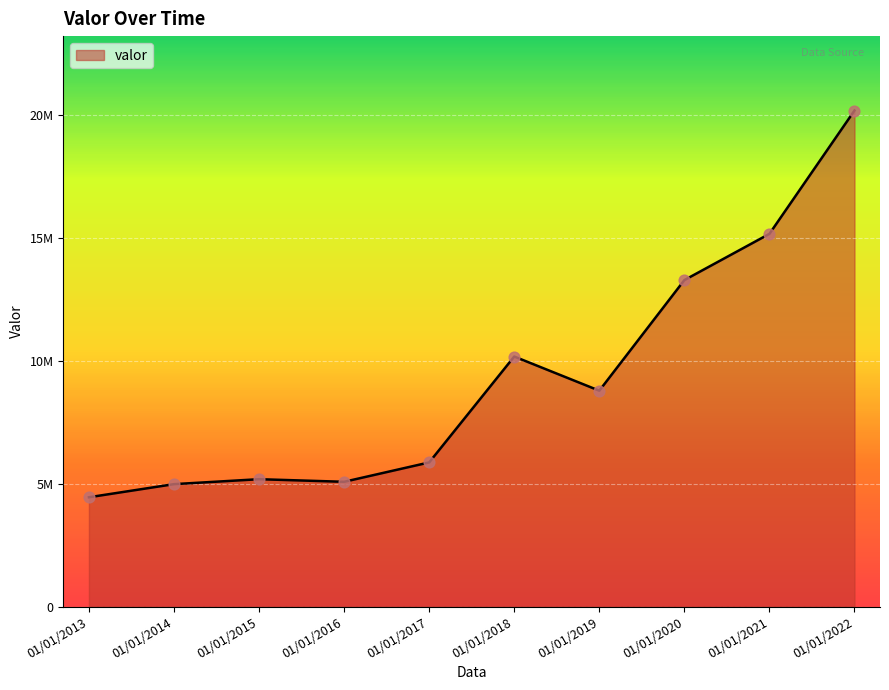

What is the change in value from 01/01/2015 to 01/01/2019?

+3604398